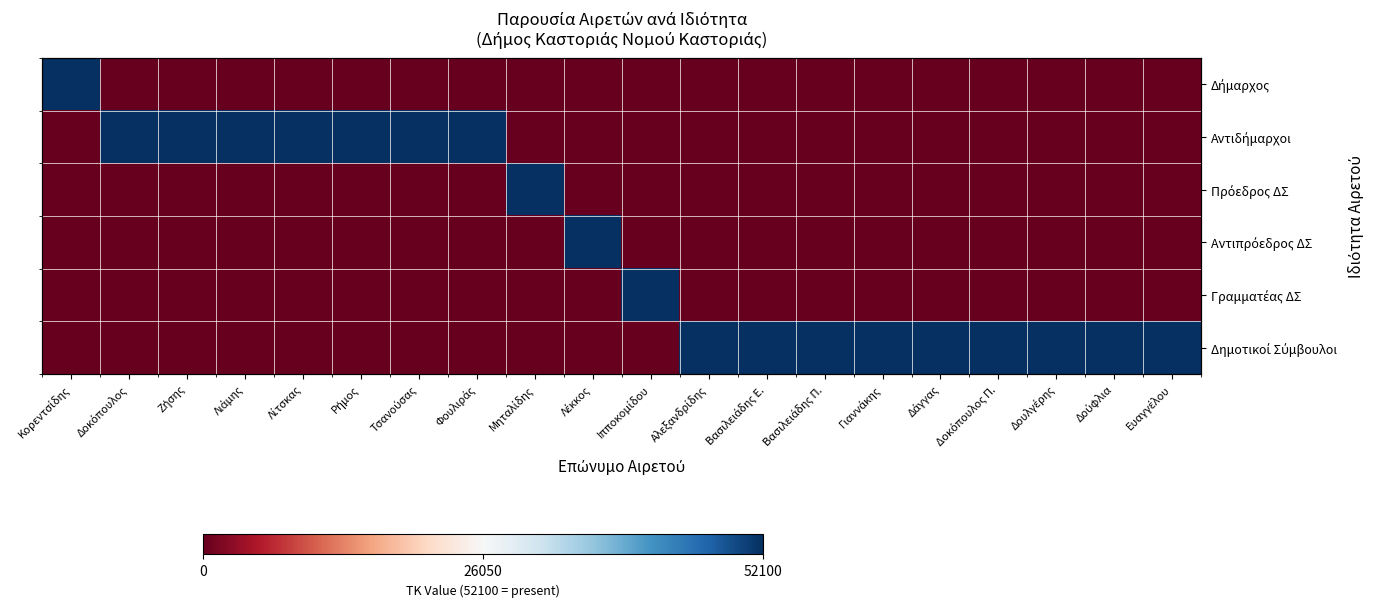

Which series changed the most between Μηταλίδης and Βασιλειάδης Ε.?

Πρόεδρος ΔΣ